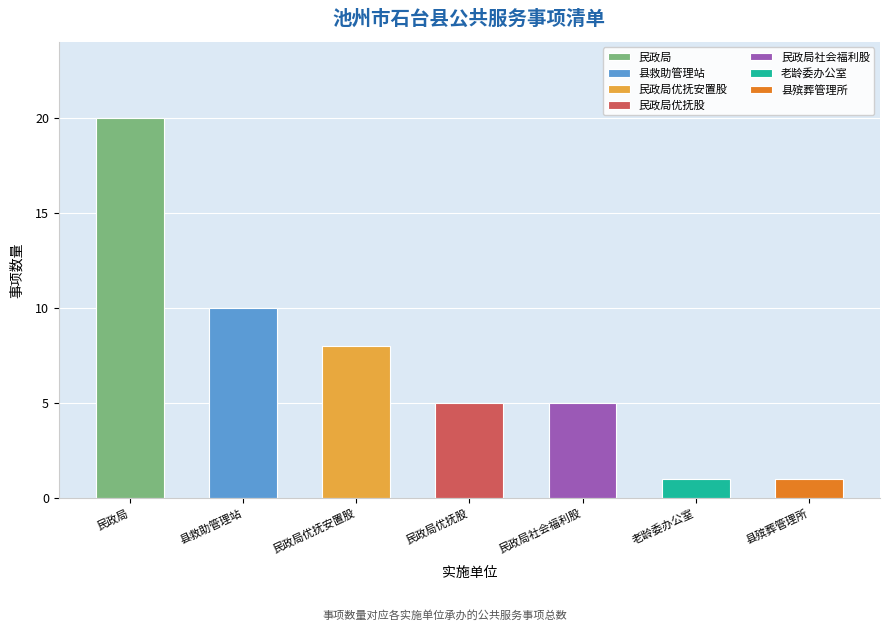

What is the label of the 7th bar from the left?

县殡葬管理所